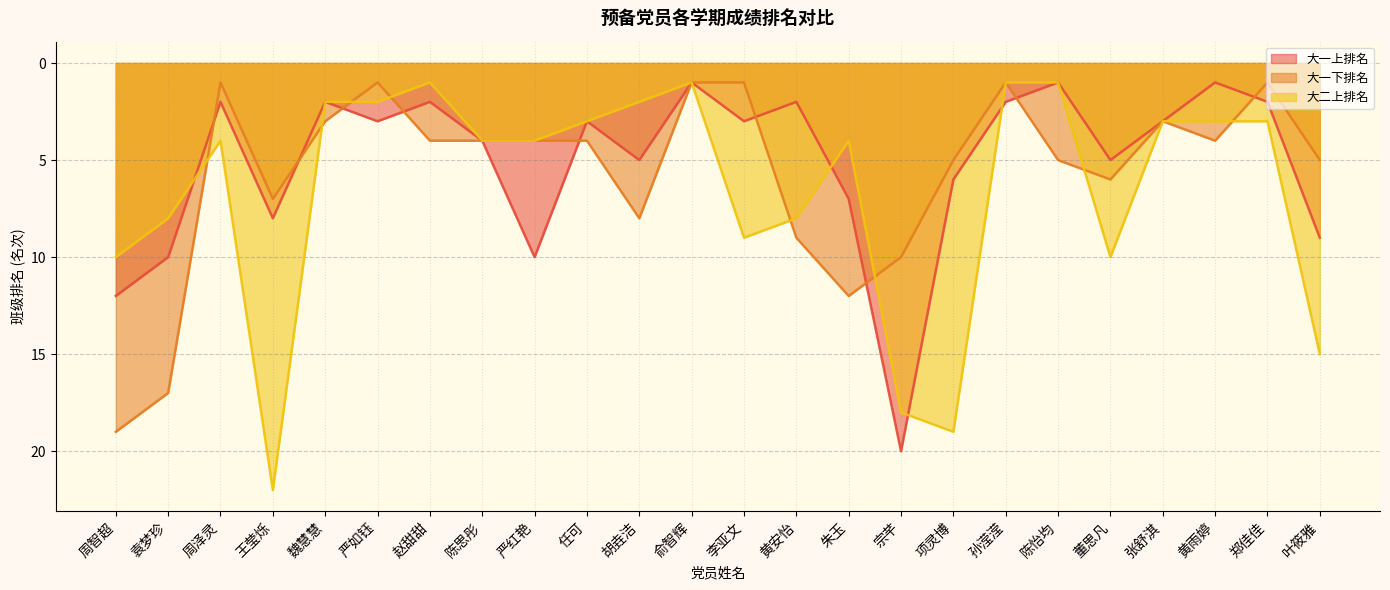

At which label is 大一下排名 closest to 10?

宗芊